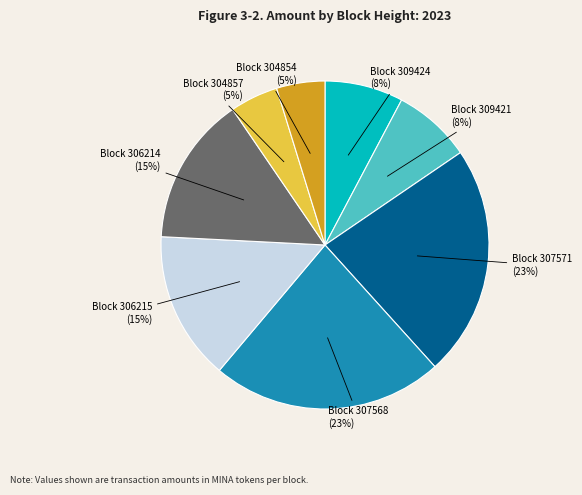

To the nearest percent, what is the average slice percentage?

12%